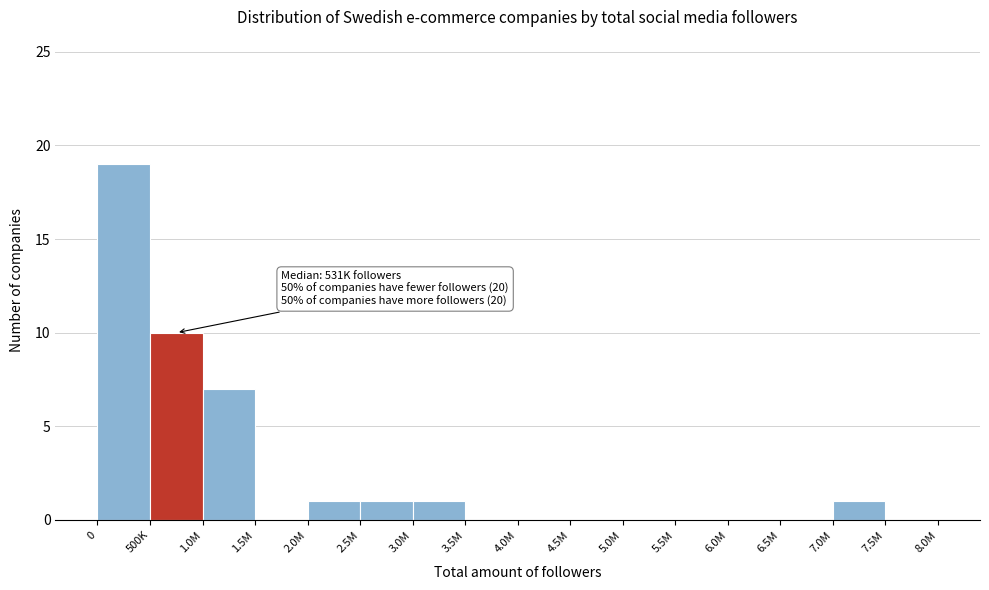

Reading right to left, extract all data points from this chart.

7.5M=0	7.0M=1	6.5M=0	6.0M=0	5.5M=0	5.0M=0	4.5M=0	4.0M=0	3.5M=0	3.0M=1	2.5M=1	2.0M=1	1.5M=0	1.0M=7	500K=10	0=19